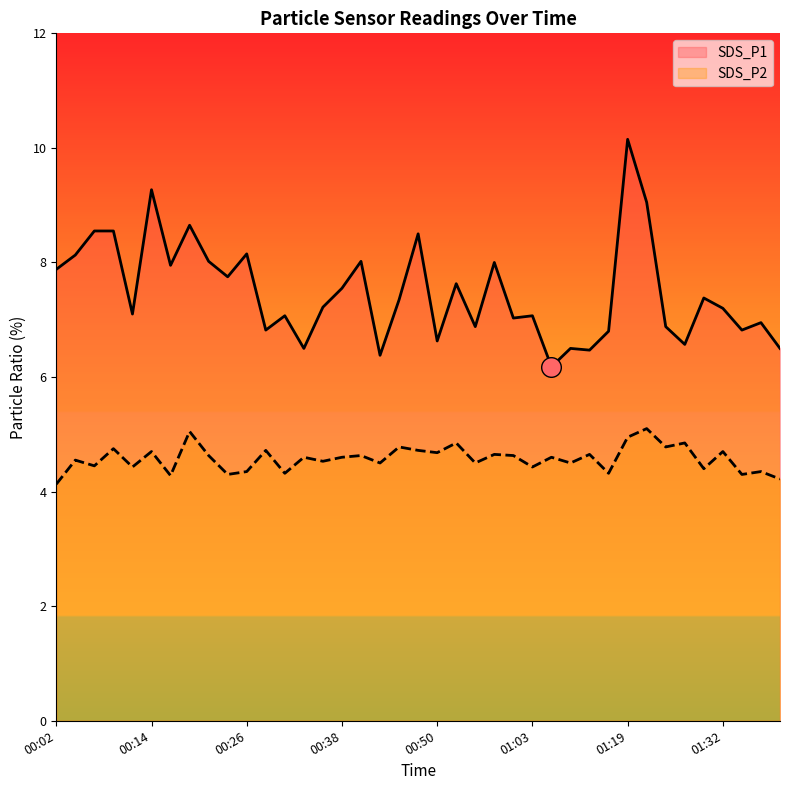

Which series contains the lowest Y value?

SDS_P2